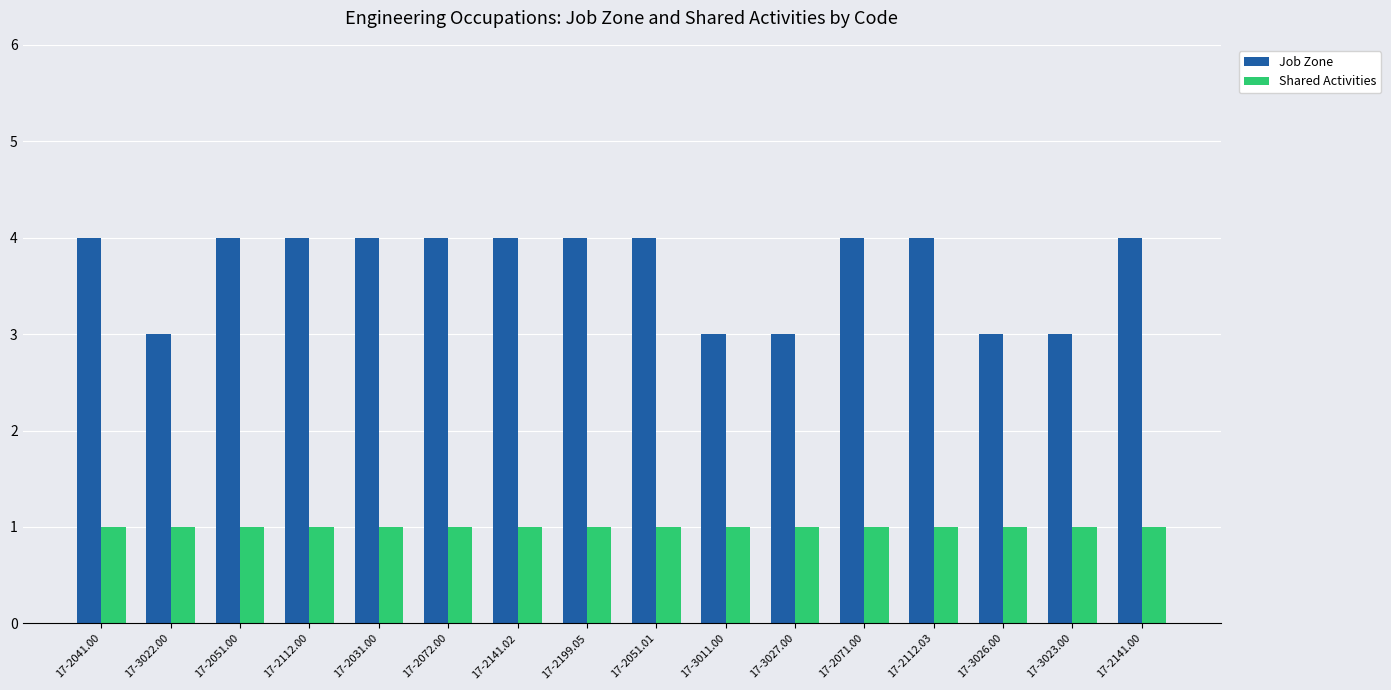

Count the number of categories in the chart.

16